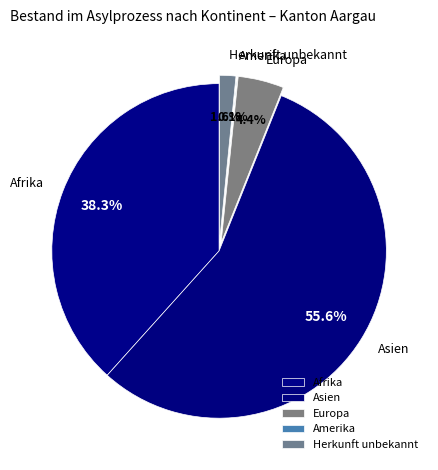

Is it true that Afrika is 52% of the pie?

False